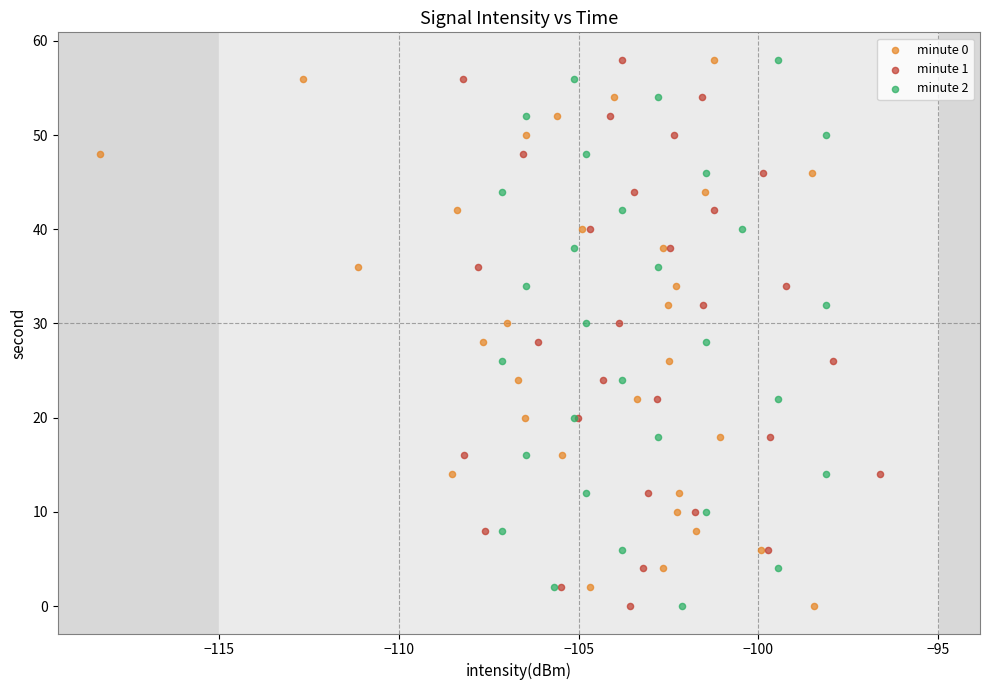

What are all the series names shown in the legend?

minute 0, minute 1, minute 2